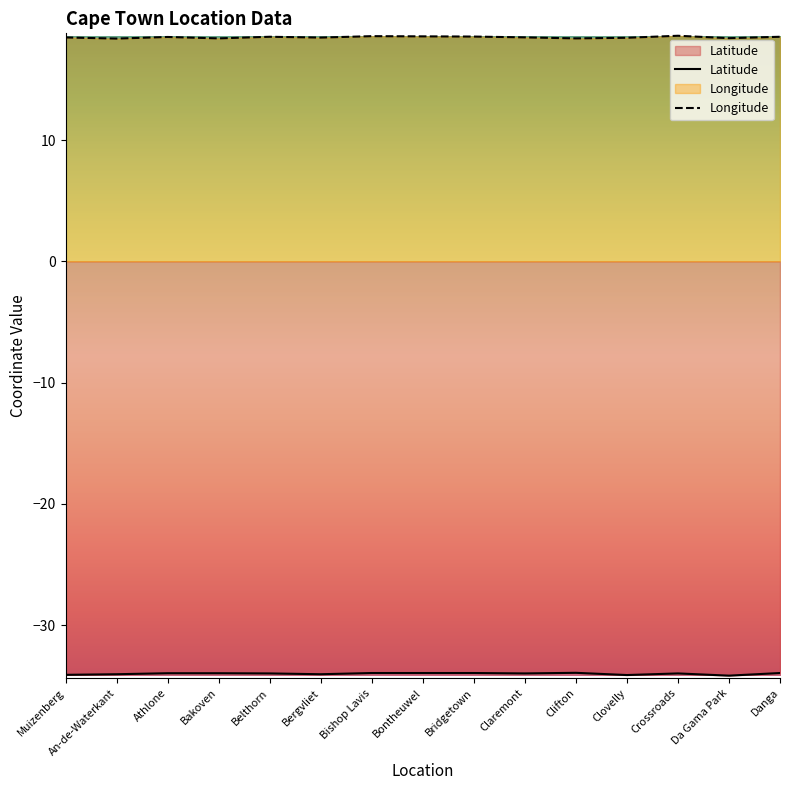

At which category does Latitude reach its first local valley?

Bergvliet